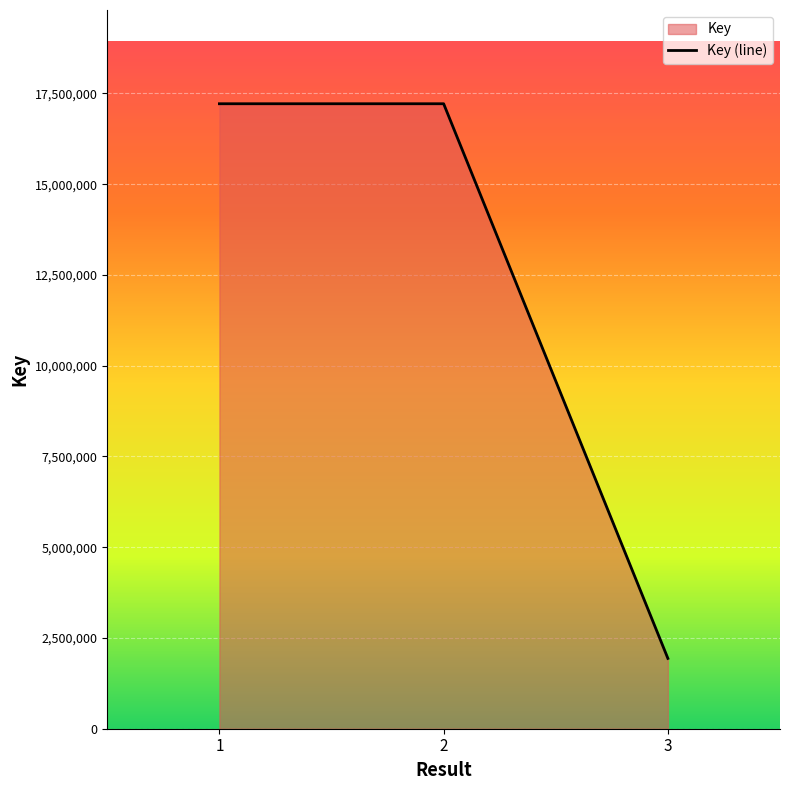

Reading right to left, extract all data points from this chart.

1936997	17217197	17217217